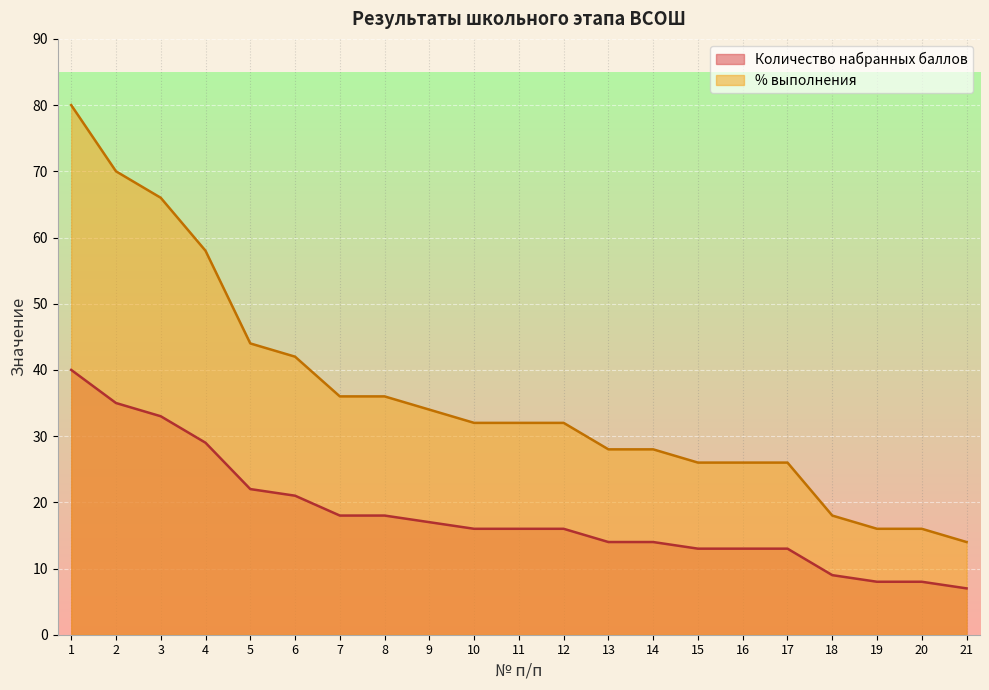

The % выполнения series shows 14 at 2. True or false?

False